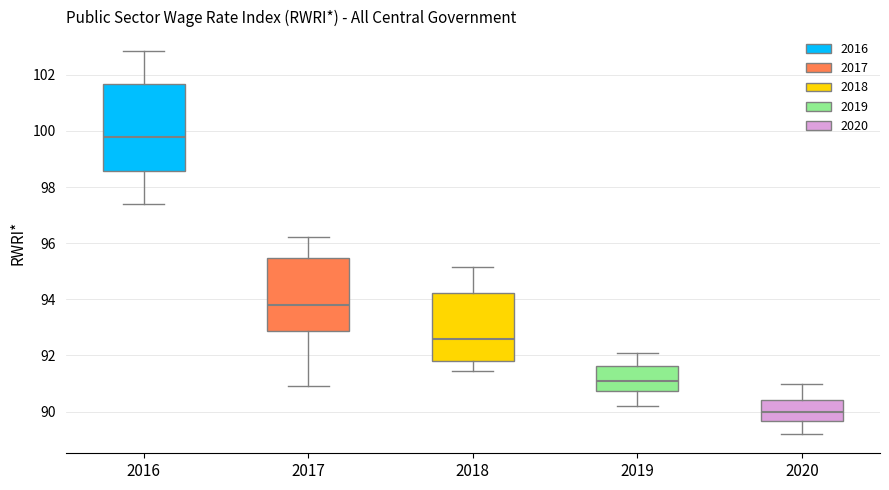

Which box has the highest median line?

2016